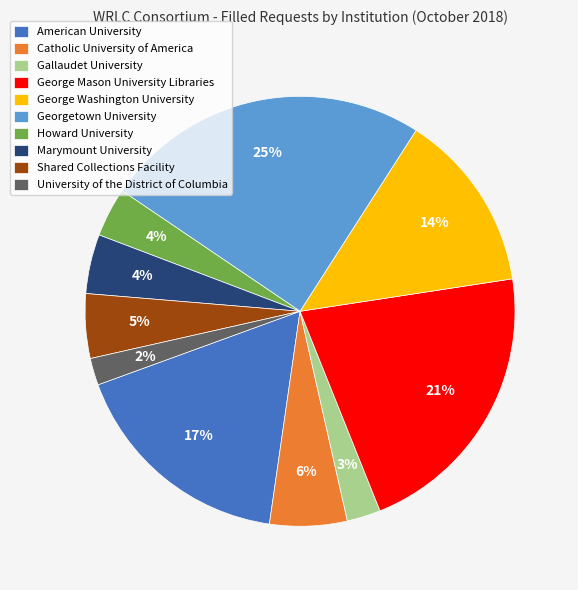

The Georgetown University slice represents 25% of the pie. True or false?

True